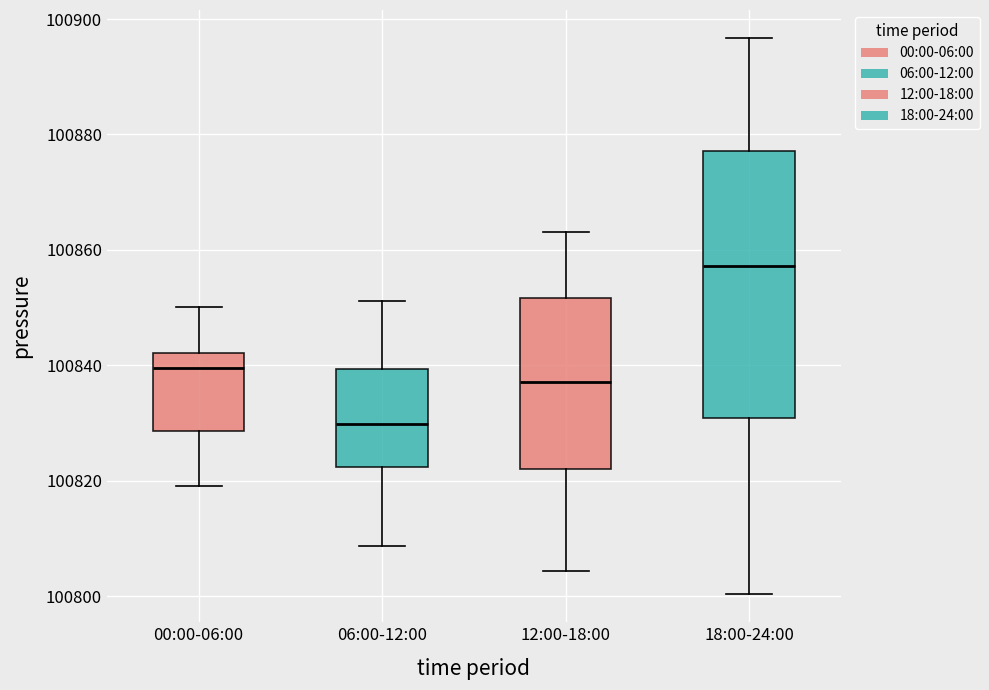

Reading left to right, read every box against the y-axis: the position of its median line, the range the box covers, and the ends of its whiskers. The values are not printed on the chart, so give them approximately, as read against the axis.

00:00-06:00: median 100840, box 100828 to 100842, whiskers 100820 to 100850
06:00-12:00: median 100830, box 100822 to 100840, whiskers 100808 to 100852
12:00-18:00: median 100838, box 100822 to 100852, whiskers 100804 to 100864
18:00-24:00: median 100858, box 100830 to 100878, whiskers 100800 to 100896